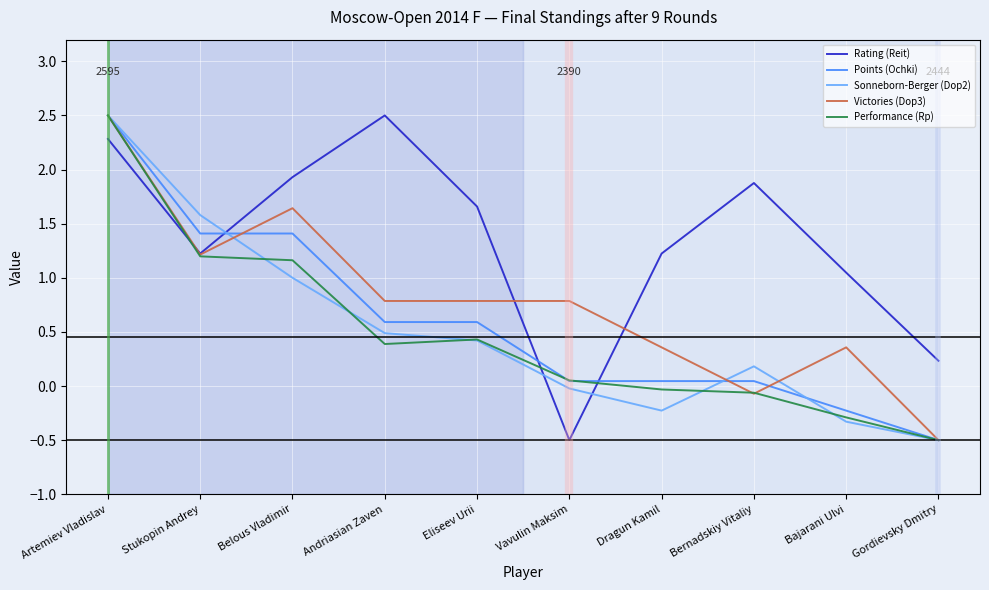

How many values in the Rating (Reit) series are below 1?

2